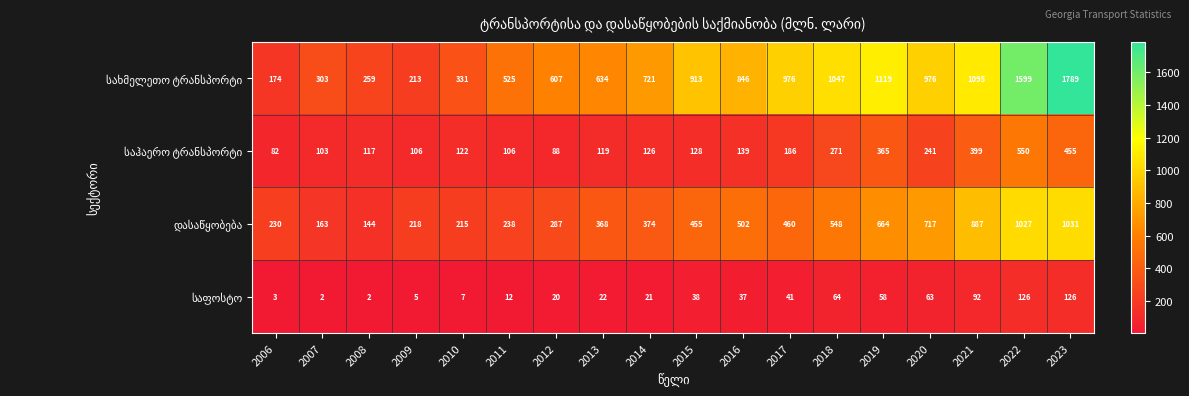

At how many categories does at least one series exceed 1179?

2